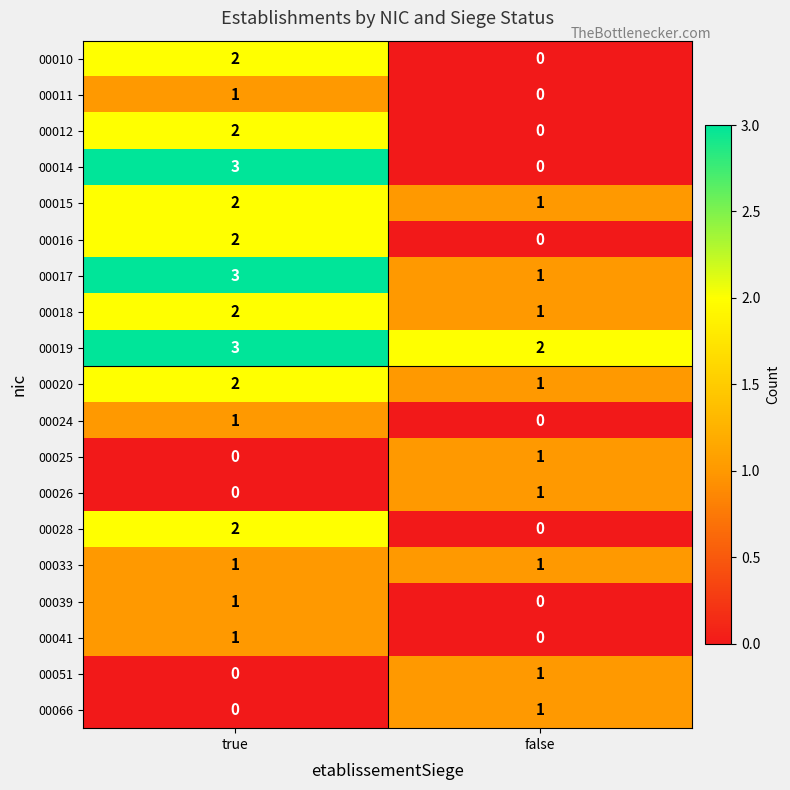

What is the difference between the 00014 values at false and true?

3